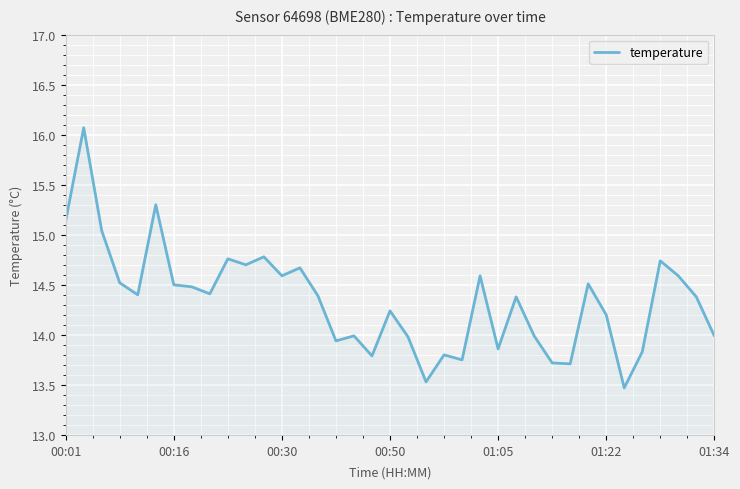

What is the greatest value displayed?

16.1